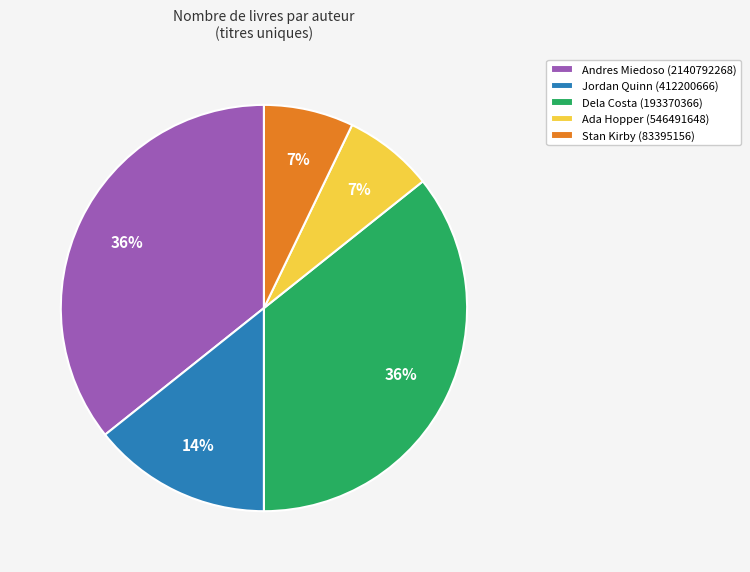

Approximately how many times larger is the value at Andres Miedoso (2140792268) compared to Dela Costa (193370366)?

1.0